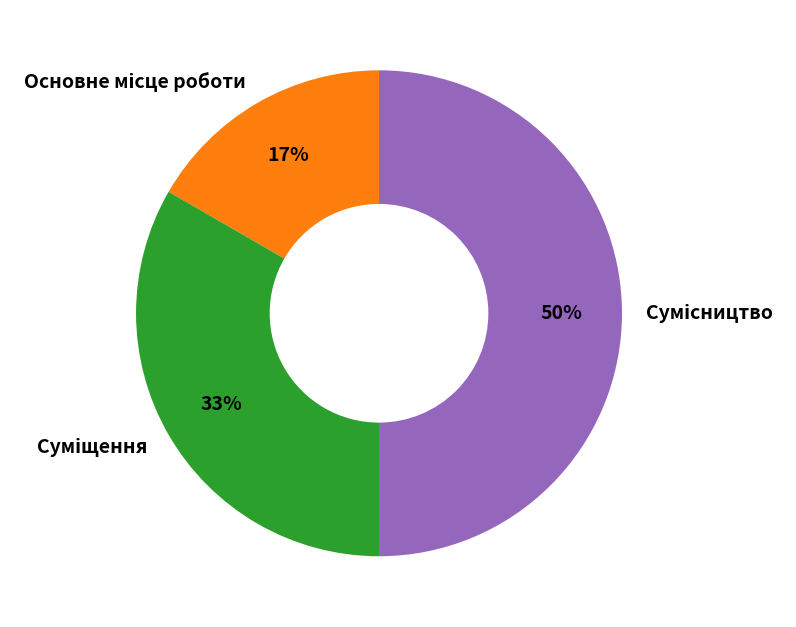

To the nearest percent, what is the difference between the largest and smallest slice percentages?

33%